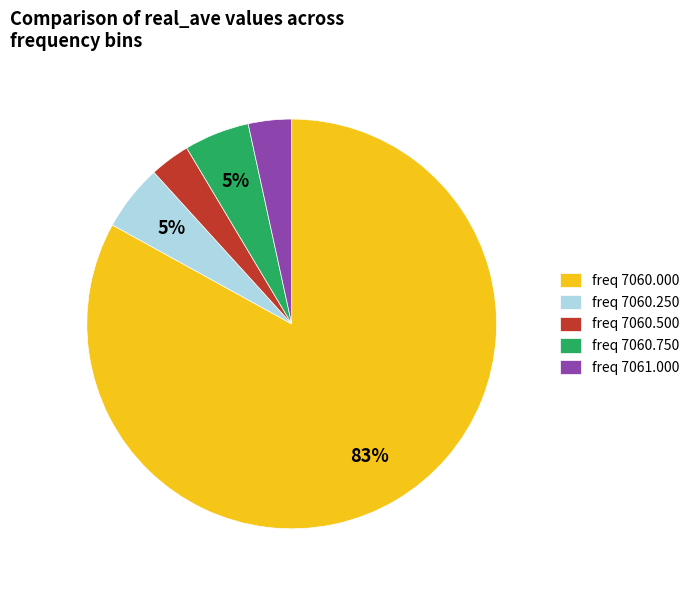

Do freq 7060.750 and freq 7060.250 together represent more than half of the pie?

No